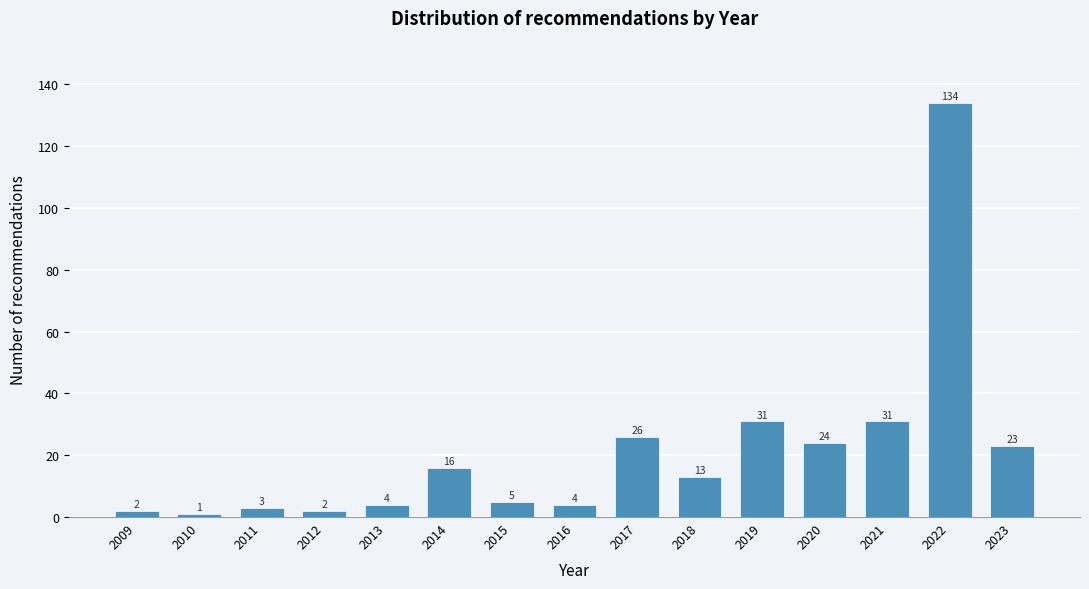

Reading left to right, transcribe all the data shown in this chart.

2	1	3	2	4	16	5	4	26	13	31	24	31	134	23